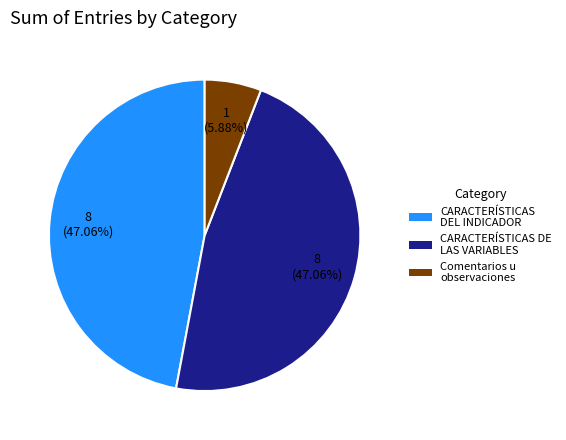

How many segments does this pie chart have?

3